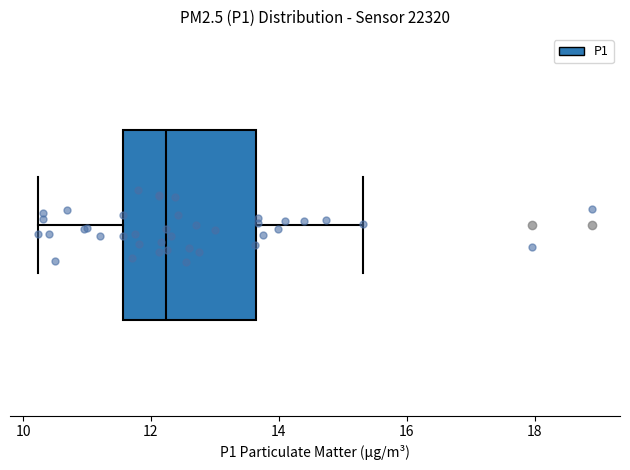

Read this box plot against the x-axis: the position of the median line, the range covered by the box, and the ends of both whiskers. The values are not printed on the chart, so give them approximately, as read against the axis.

median 12.2, box 11.6 to 13.6, whiskers 10.2 to 15.4